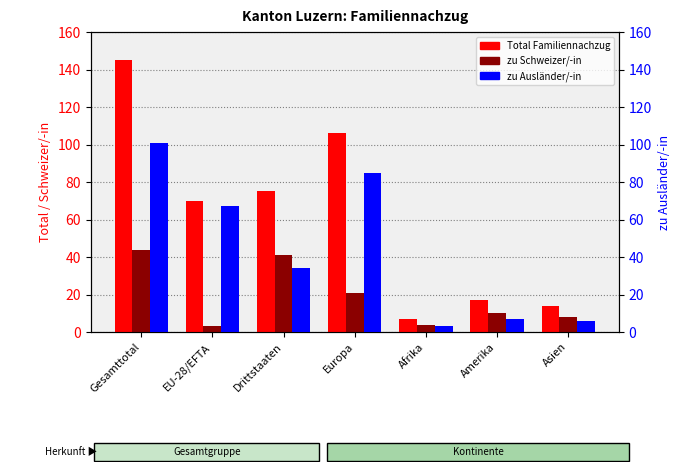

What are all the series names shown in the legend?

Total Familiennachzug, zu Schweizer/-in, zu Ausländer/-in